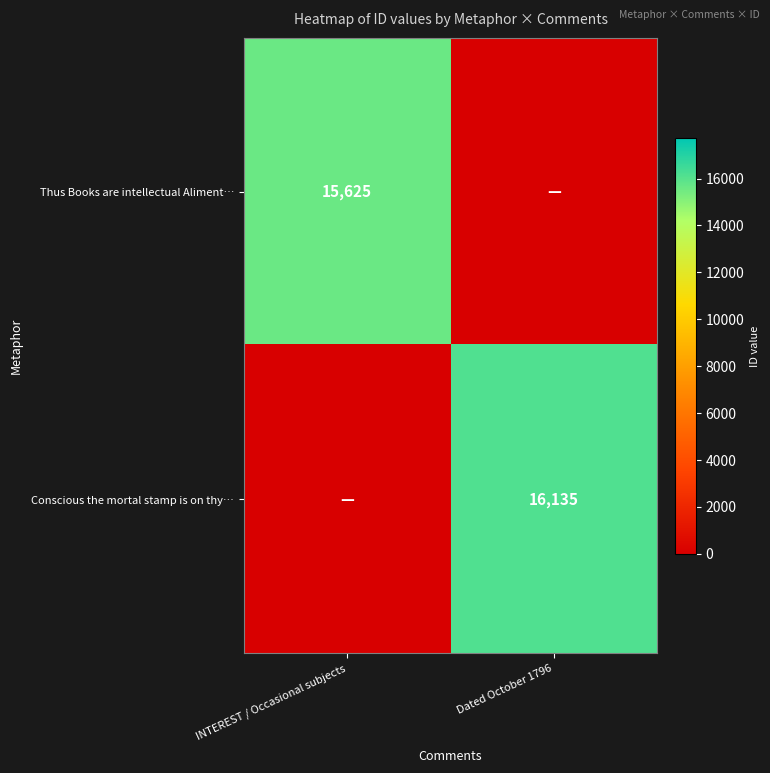

Is it true that Thus Books are intellectual Aliment… equals 15625 at INTEREST / Occasional subjects?

True